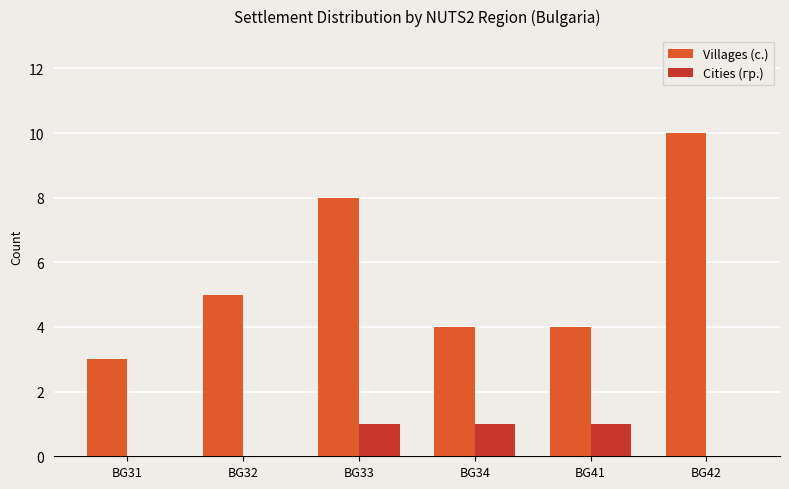

True or false: Villages (с.) has a value of 5 at BG34.

False